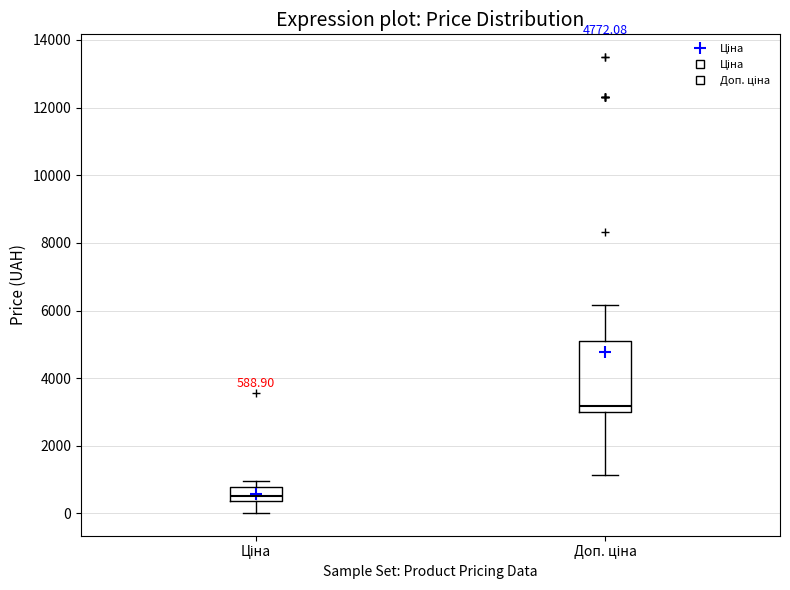

Which box is the tallest, from its lower edge to its upper edge?

Доп. ціна